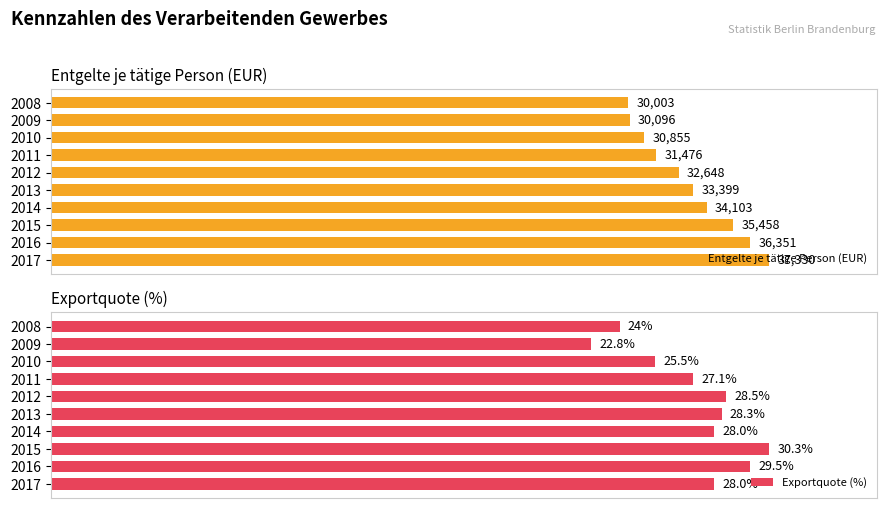

How many distinct data groups are displayed?

2